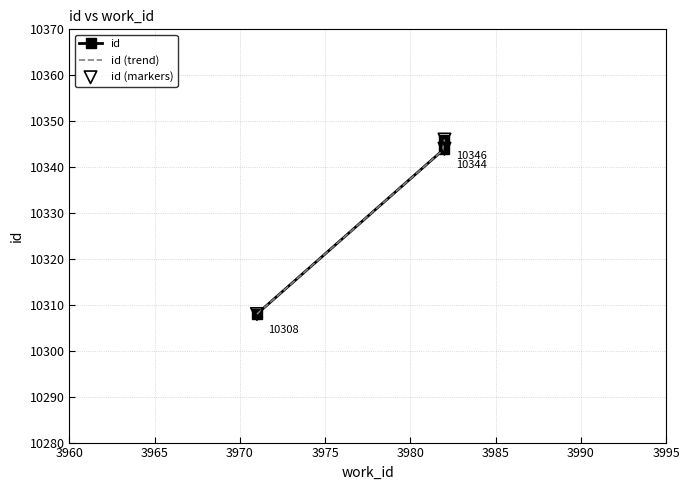

Between 3971 and 3982, which is larger?

3982